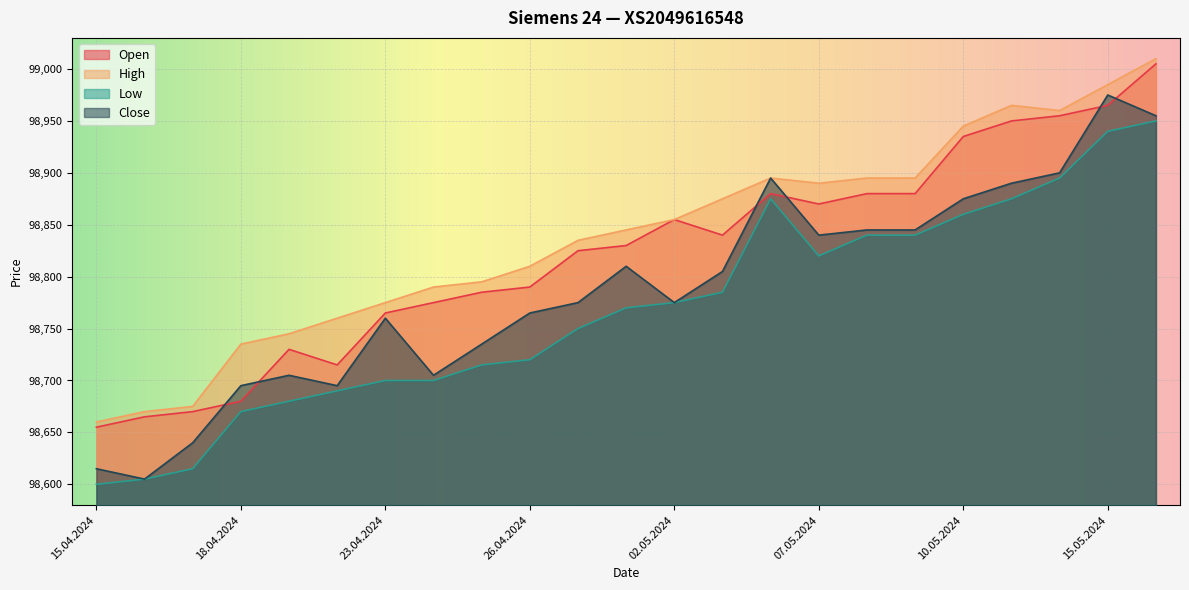

What is the difference between the maximum and minimum values in the High series?

350